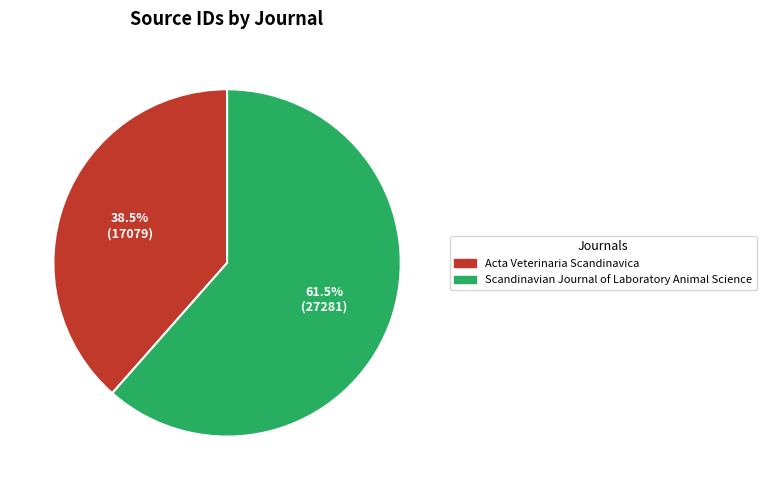

Does Scandinavian Journal of Laboratory Animal Science account for over 50% of the chart?

Yes